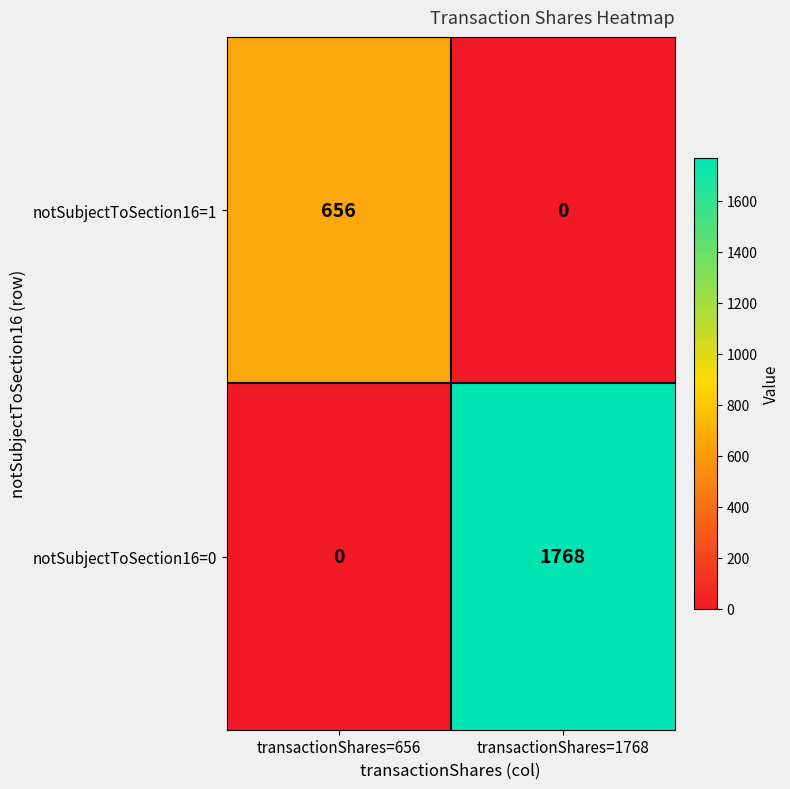

Which series has the largest total across all categories?

notSubjectToSection16=0